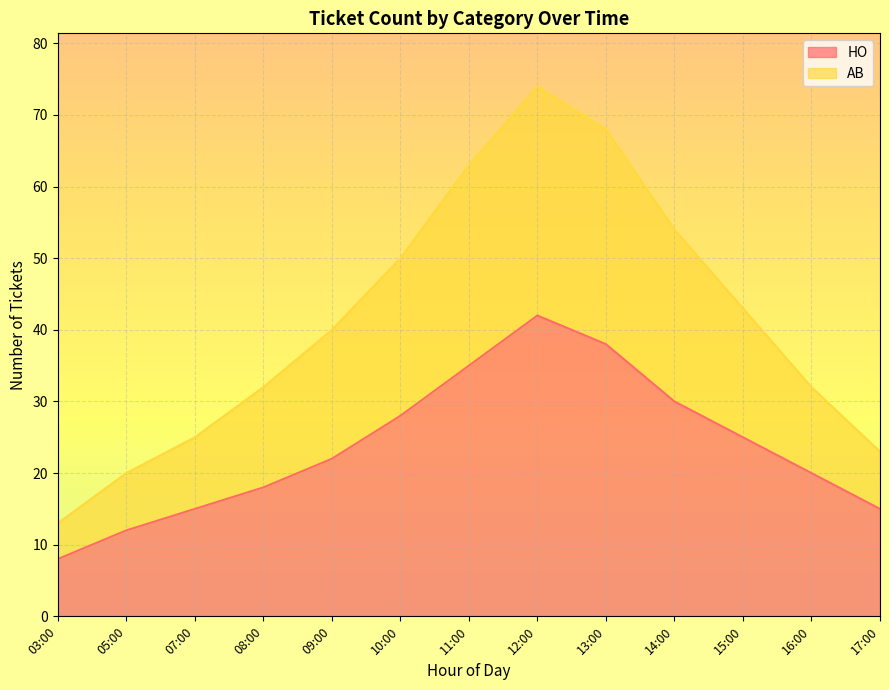

How many lines are shown in the chart?

2